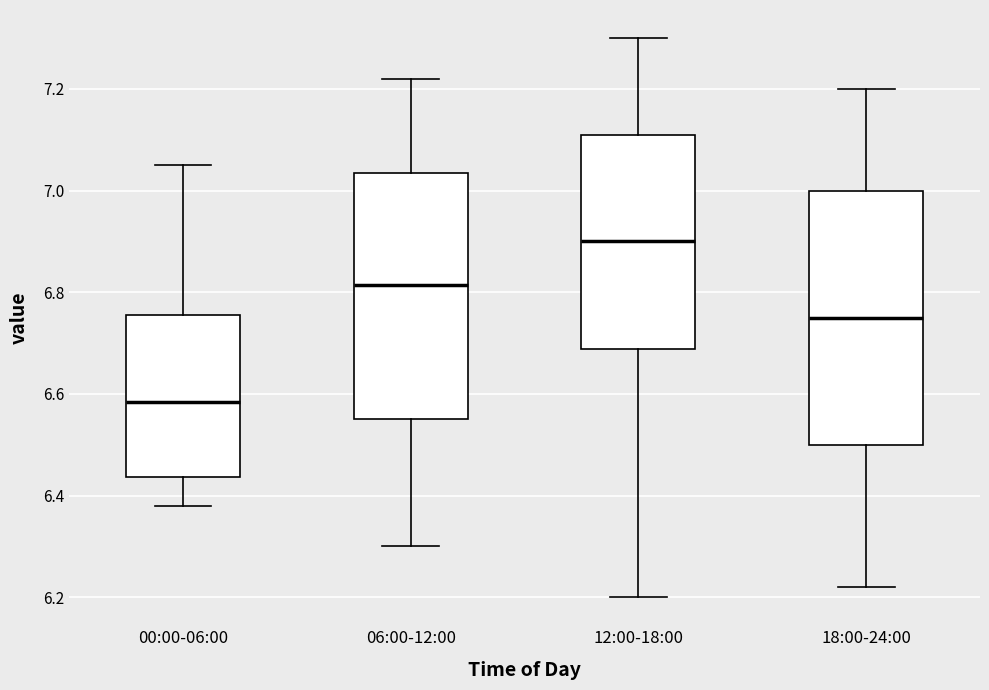

Reading left to right, transcribe this box plot: for each box, give where its median line is, the range the box spans, and where its two whiskers end, as read against the y-axis. The values are not printed on the chart, so give them approximately, as read against the axis.

00:00-06:00: median 6.58, box 6.44 to 6.76, whiskers 6.38 to 7.06
06:00-12:00: median 6.82, box 6.56 to 7.04, whiskers 6.30 to 7.22
12:00-18:00: median 6.90, box 6.68 to 7.12, whiskers 6.20 to 7.30
18:00-24:00: median 6.76, box 6.50 to 7.00, whiskers 6.22 to 7.20